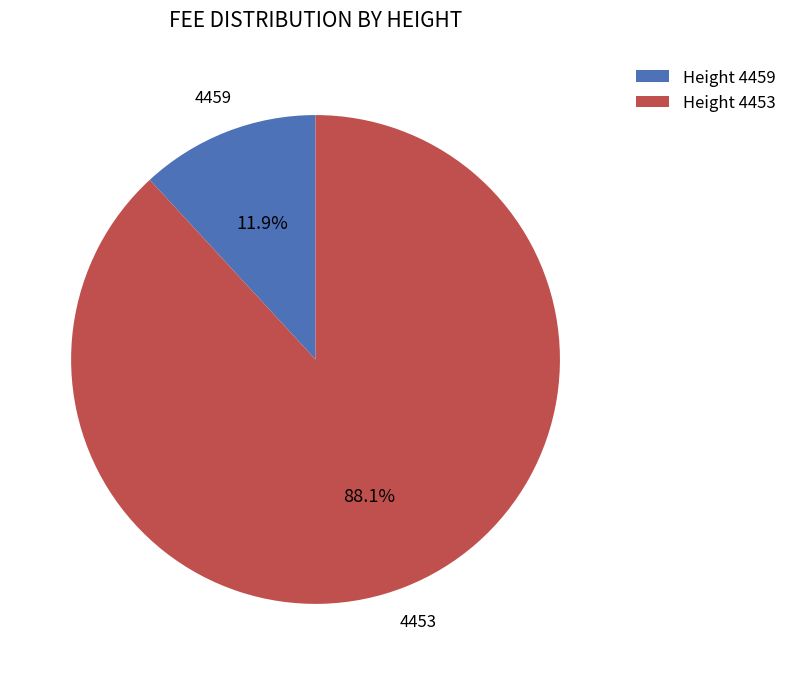

To the nearest percent, what is the average slice percentage?

50%